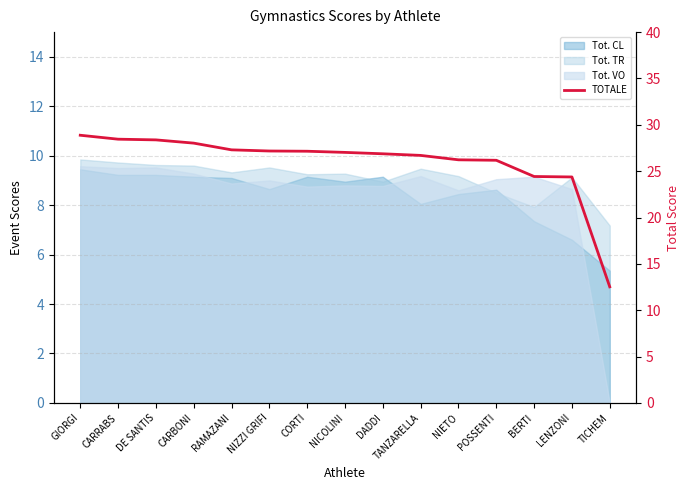

True or false: the data shows 26.2 at POSSENTI.

True